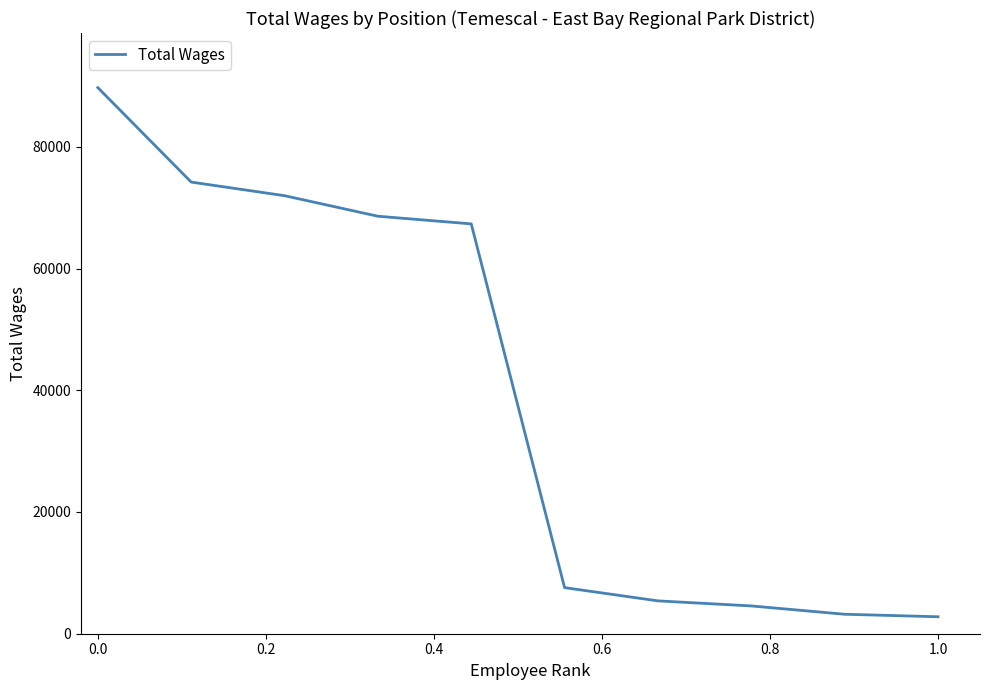

What is the smallest value displayed?

2785